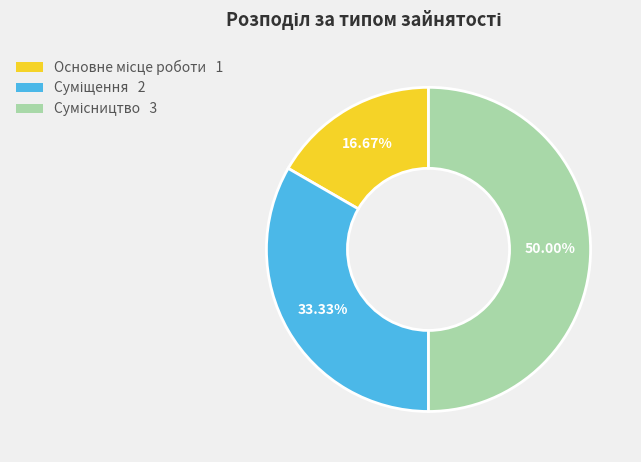

Count the number of slices in the pie.

3